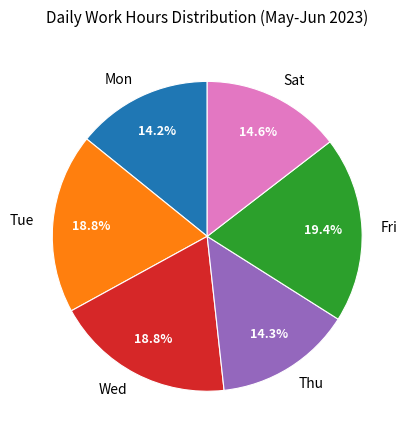

Which category has the biggest portion of the pie?

Fri